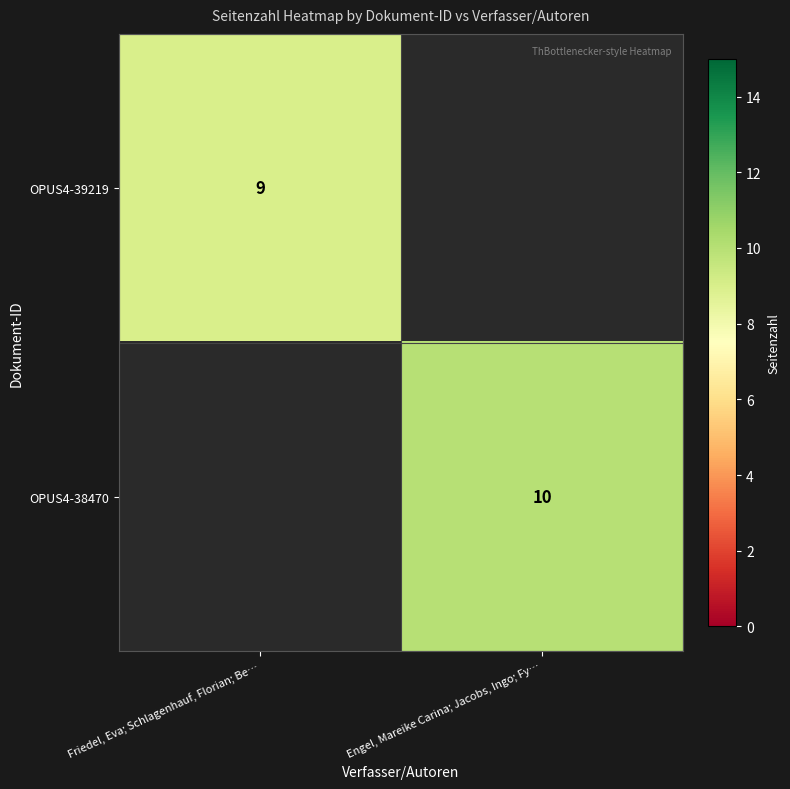

Is it true that OPUS4-38470 equals 10 at Engel, Mareike Carina; Jacobs, Ingo; Fy…?

True